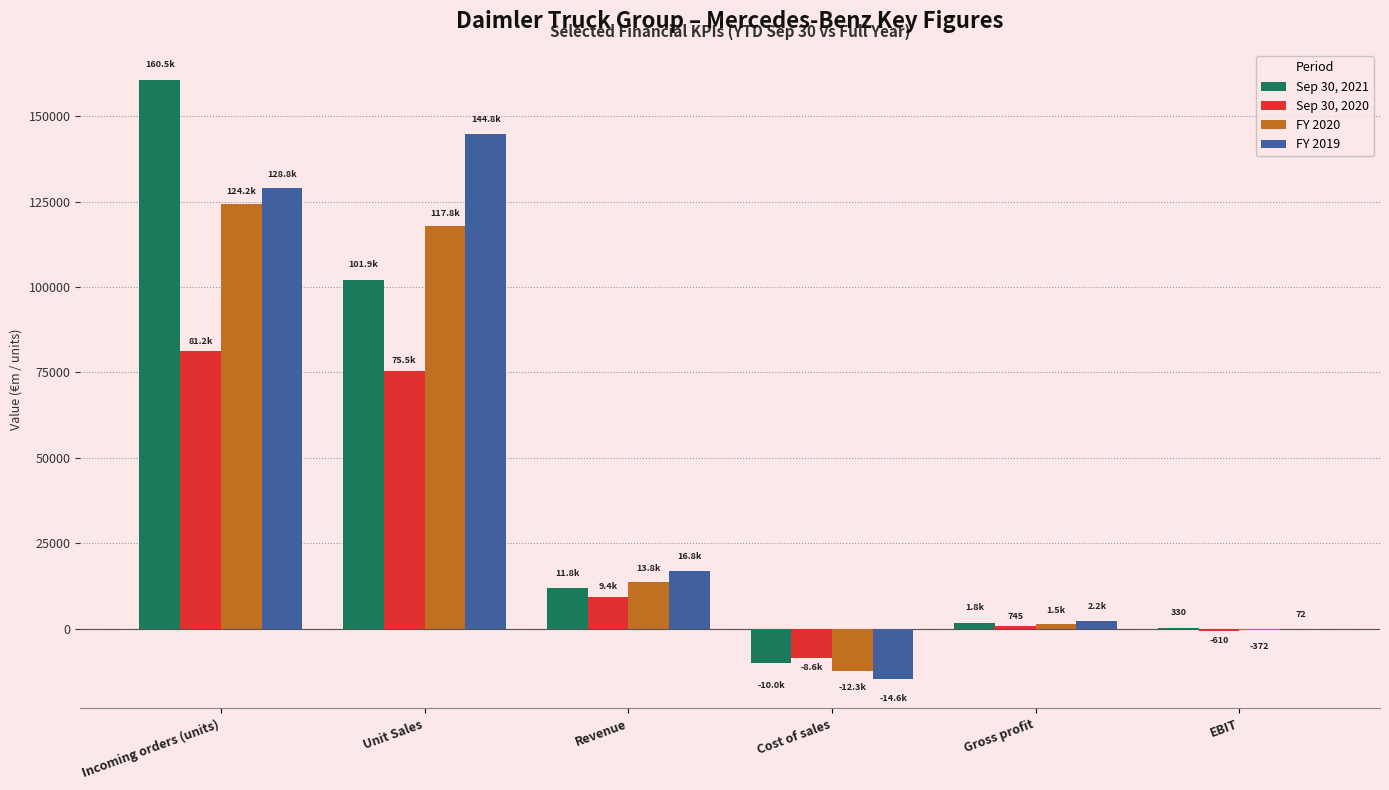

Is it true that Sep 30, 2020 equals 109701.9 at Unit Sales?

False